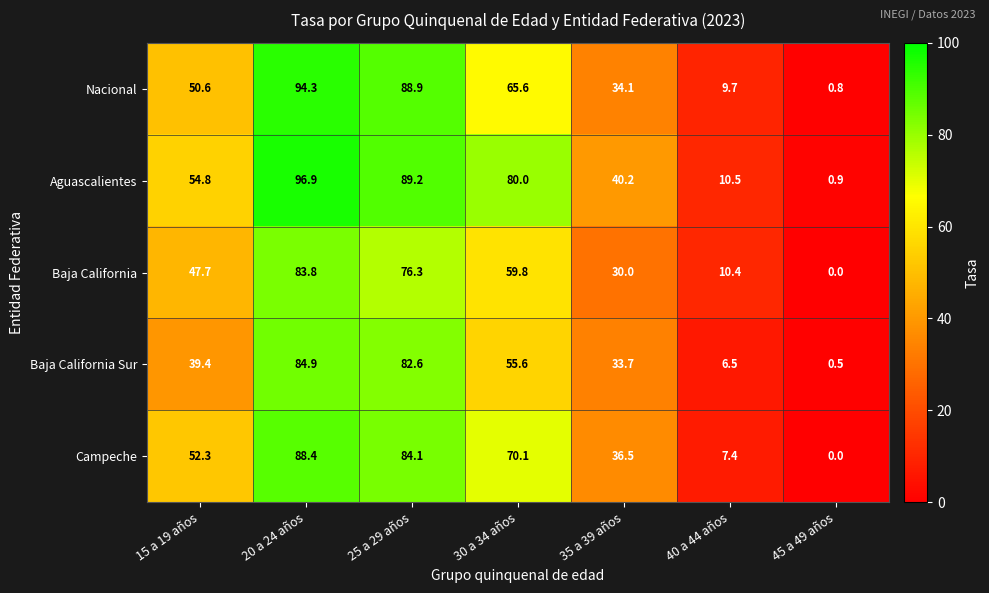

What is the difference between the second highest and second lowest values in the Baja California series?

65.9